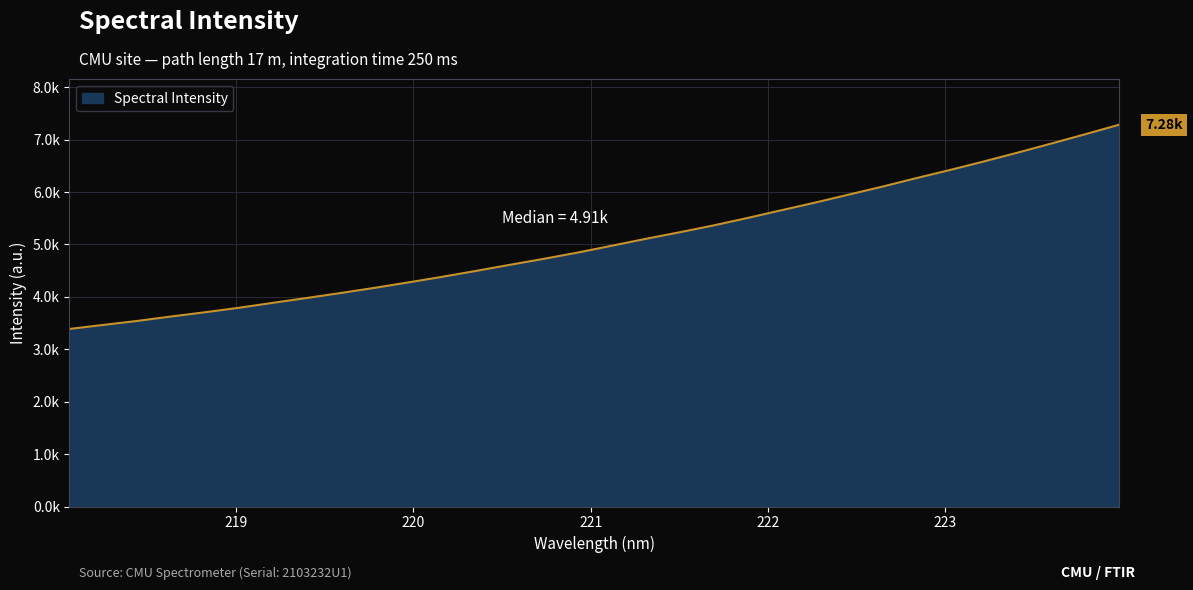

Does the chart display data point markers on the line(s)?

No